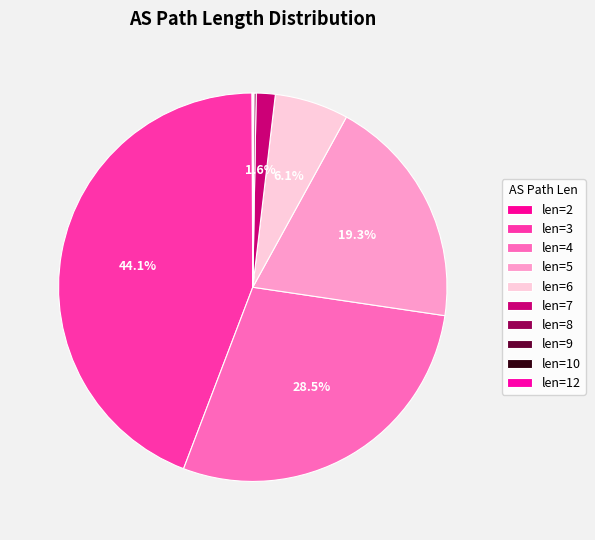

How many slices are in this pie chart?

10